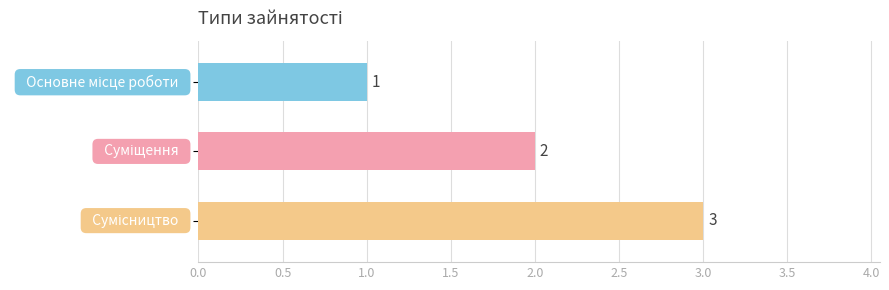

How many values are between 1 and 3?

3